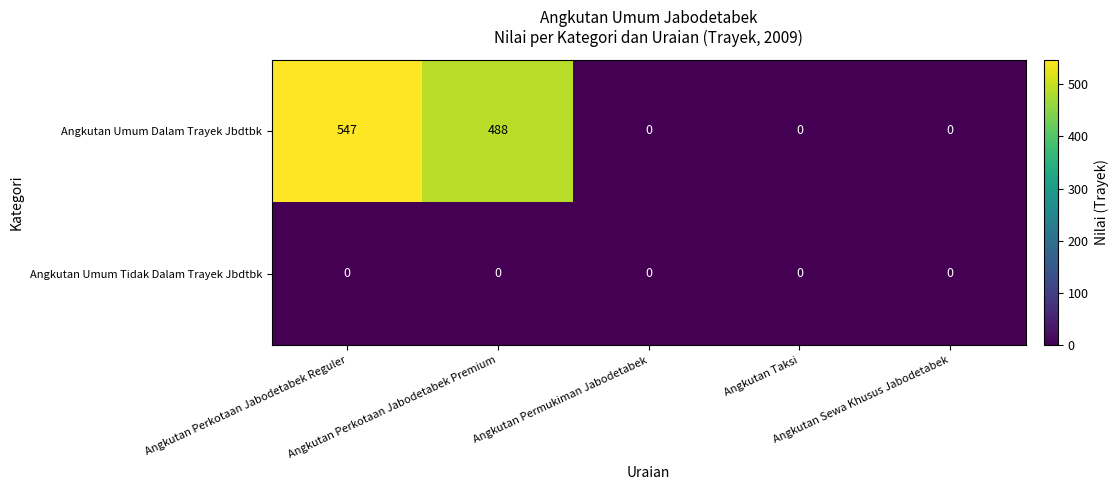

Which series has the largest total across all categories?

Angkutan Umum Dalam Trayek Jbdtbk